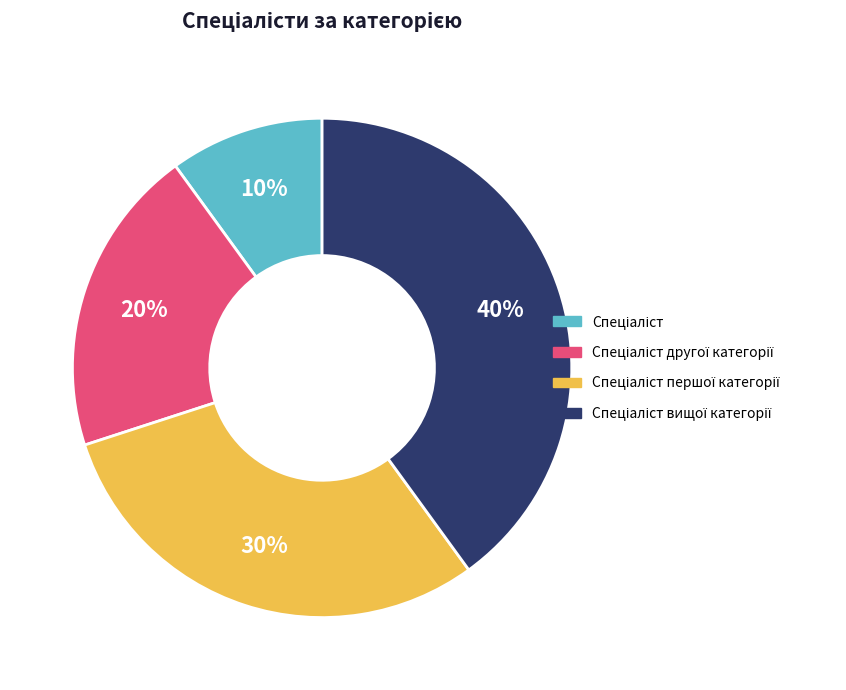

How many segments does this pie chart have?

4